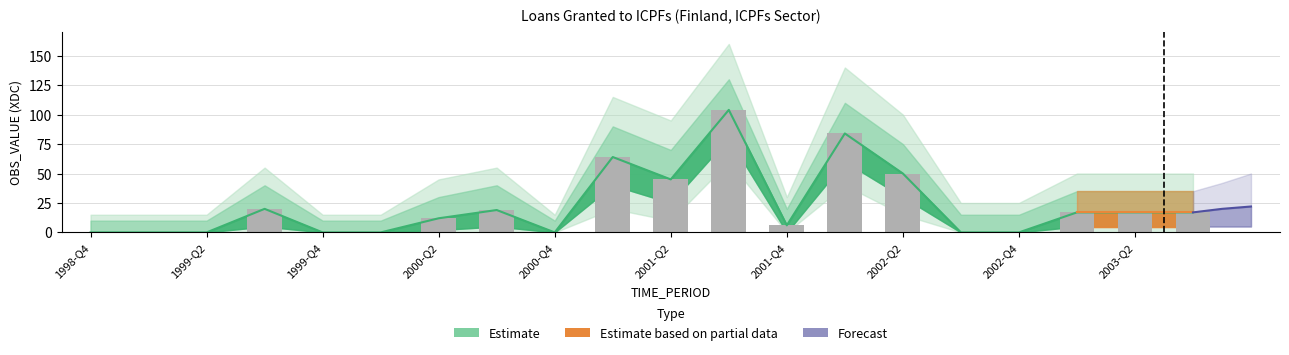

Is it true that the value at 1999-Q2 is 0?

True